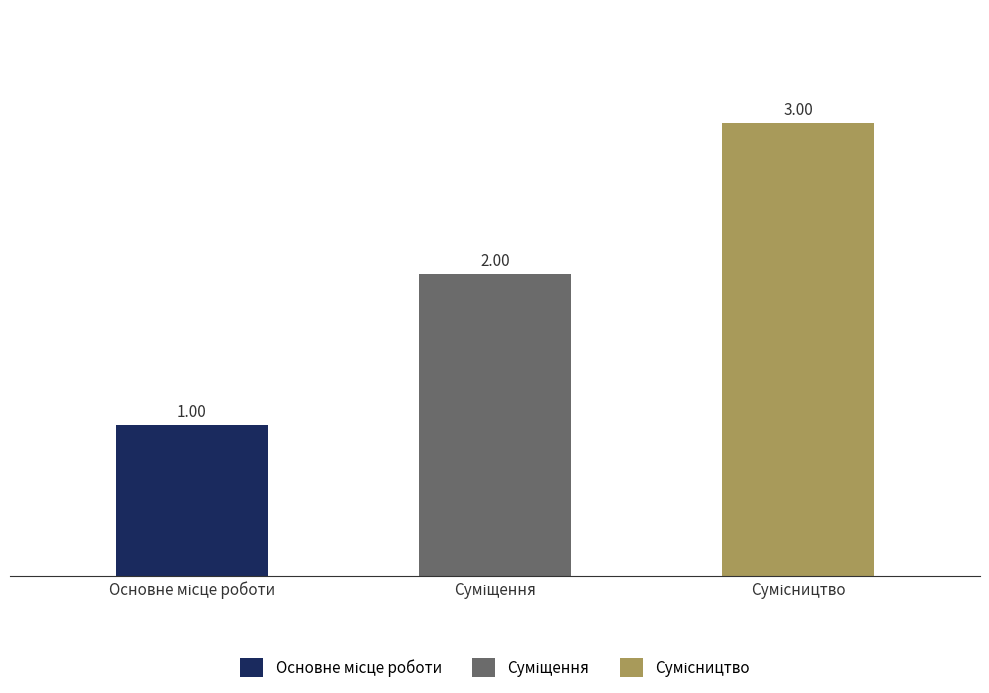

What is the sum of all values?

6